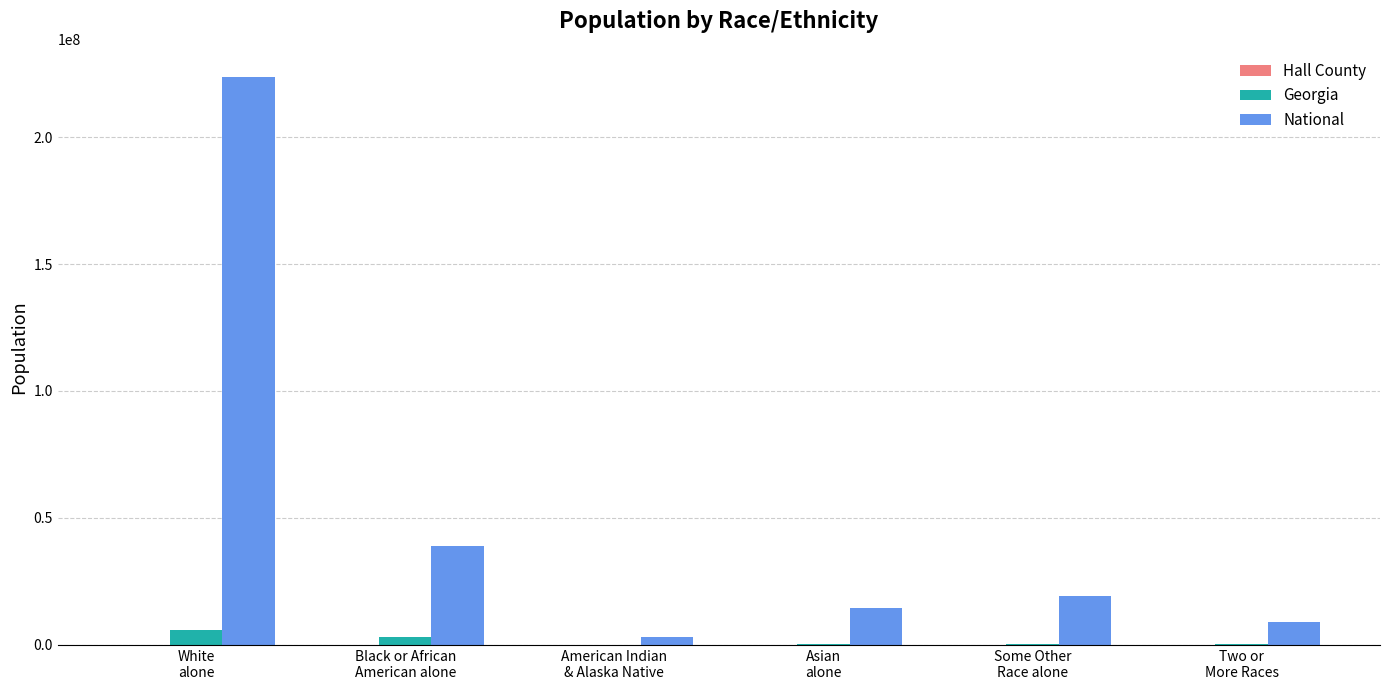

Which series has the largest total across all categories?

National